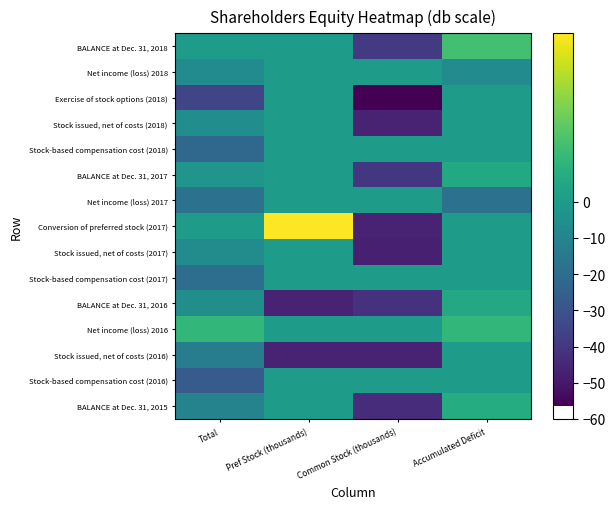

Reading left to right, extract all data points from this chart.

BALANCE at Dec. 31, 2015: Total=-10.6	Pref Stock (thousands)=-0.0	Common Stock (thousands)=-43.5	Accumulated Deficit=7.1
Stock-based compensation cost (2016): Total=-26.8	Pref Stock (thousands)=-0.0	Common Stock (thousands)=-0.0	Accumulated Deficit=-0.0
Stock issued, net of costs (2016): Total=-12.9	Pref Stock (thousands)=-46.5	Common Stock (thousands)=-46.3	Accumulated Deficit=-0.0
Net income (loss) 2016: Total=11.8	Pref Stock (thousands)=-0.0	Common Stock (thousands)=-0.0	Accumulated Deficit=11.8
BALANCE at Dec. 31, 2016: Total=-5.6	Pref Stock (thousands)=-46.5	Common Stock (thousands)=-41.7	Accumulated Deficit=5.9
Stock-based compensation cost (2017): Total=-19.2	Pref Stock (thousands)=-0.0	Common Stock (thousands)=-0.0	Accumulated Deficit=-0.0
Stock issued, net of costs (2017): Total=-6.7	Pref Stock (thousands)=-0.0	Common Stock (thousands)=-47.6	Accumulated Deficit=-0.0
Conversion of preferred stock (2017): Total=-0.0	Pref Stock (thousands)=46.5	Common Stock (thousands)=-46.5	Accumulated Deficit=-0.0
Net income (loss) 2017: Total=-18.0	Pref Stock (thousands)=-0.0	Common Stock (thousands)=-0.0	Accumulated Deficit=-18.0
BALANCE at Dec. 31, 2017: Total=-2.9	Pref Stock (thousands)=-0.0	Common Stock (thousands)=-39.8	Accumulated Deficit=6.1
Stock-based compensation cost (2018): Total=-21.6	Pref Stock (thousands)=-0.0	Common Stock (thousands)=-0.0	Accumulated Deficit=-0.0
Stock issued, net of costs (2018): Total=-5.9	Pref Stock (thousands)=-0.0	Common Stock (thousands)=-46.8	Accumulated Deficit=-0.0
Exercise of stock options (2018): Total=-35.1	Pref Stock (thousands)=-0.0	Common Stock (thousands)=-56.5	Accumulated Deficit=-0.0
Net income (loss) 2018: Total=-6.6	Pref Stock (thousands)=-0.0	Common Stock (thousands)=-0.0	Accumulated Deficit=-6.6
BALANCE at Dec. 31, 2018: Total=0.0	Pref Stock (thousands)=-0.0	Common Stock (thousands)=-39.0	Accumulated Deficit=15.9